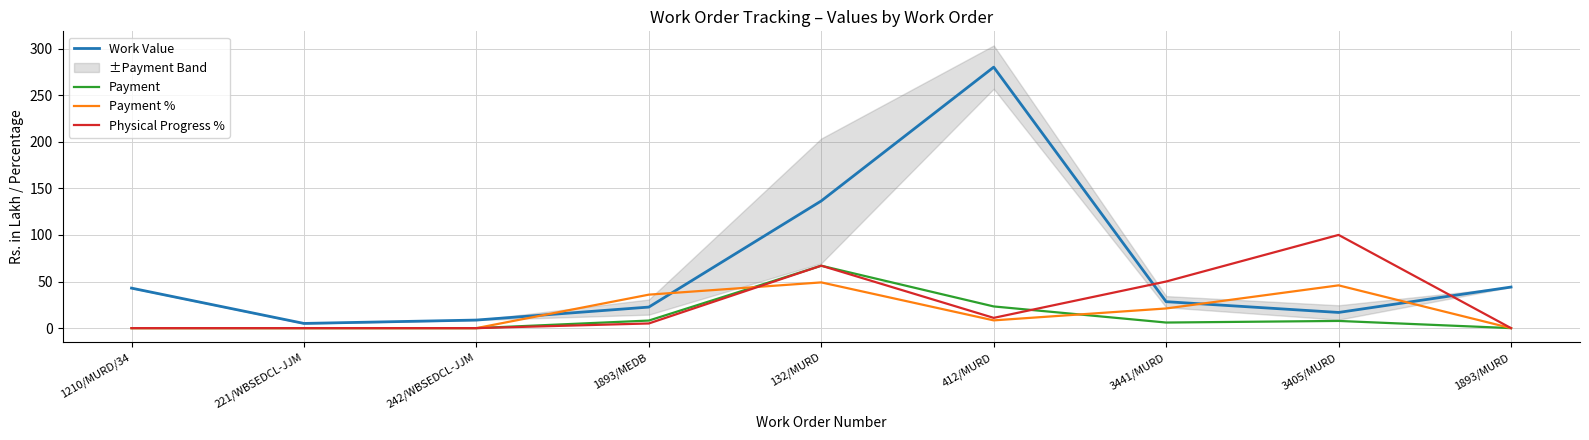

Which series changed the most between 3441/MURD and 3405/MURD?

Physical Progress %